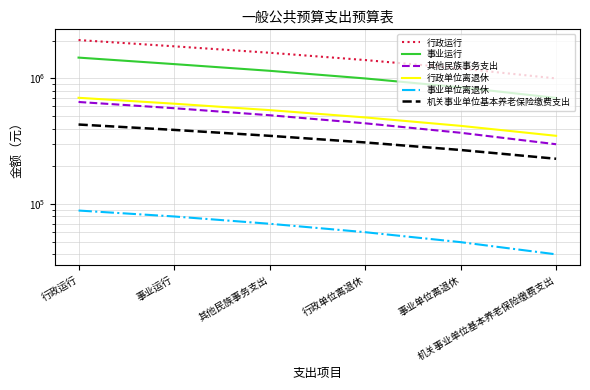

The value of 机关事业单位基本养老保险缴费支出 at 事业单位离退休 is 270000.0. True or false?

True